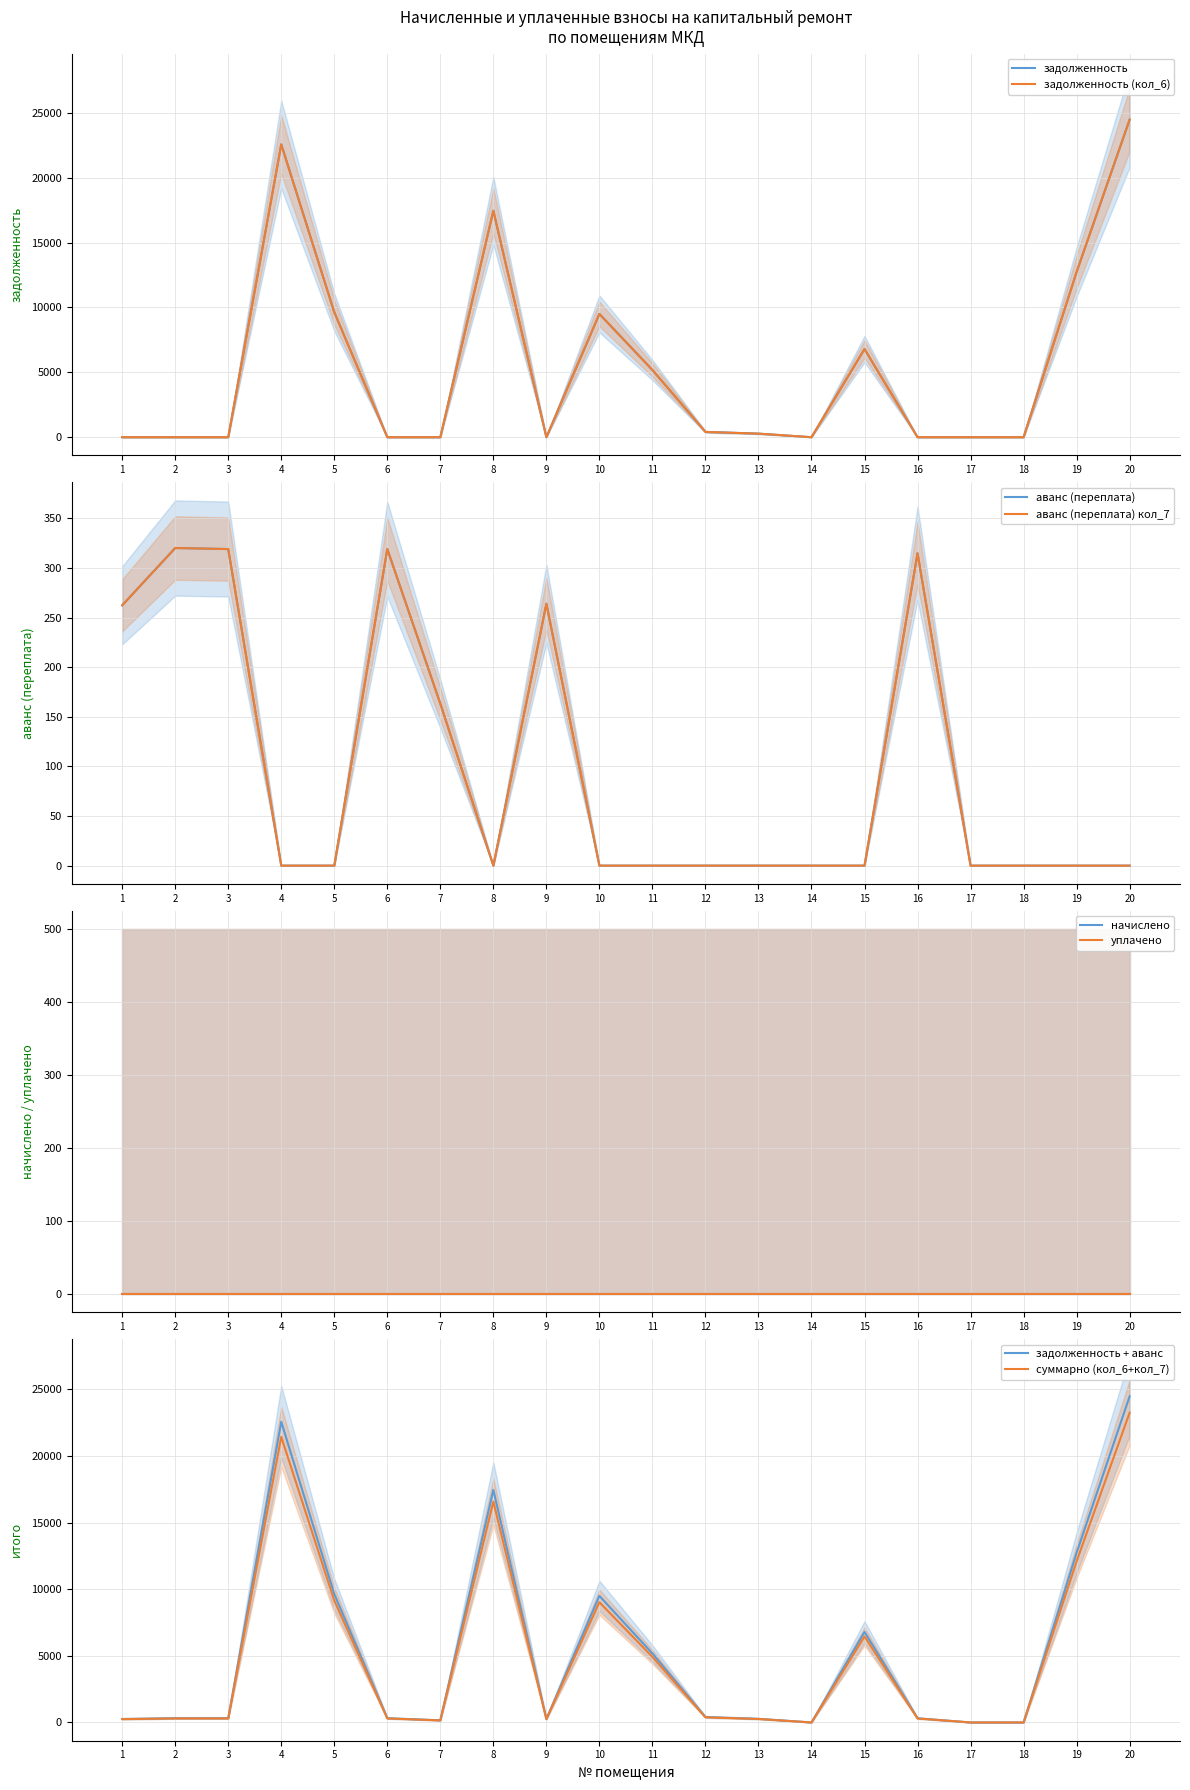

What is the maximum value for задолженность (кол_6)?

24479.9